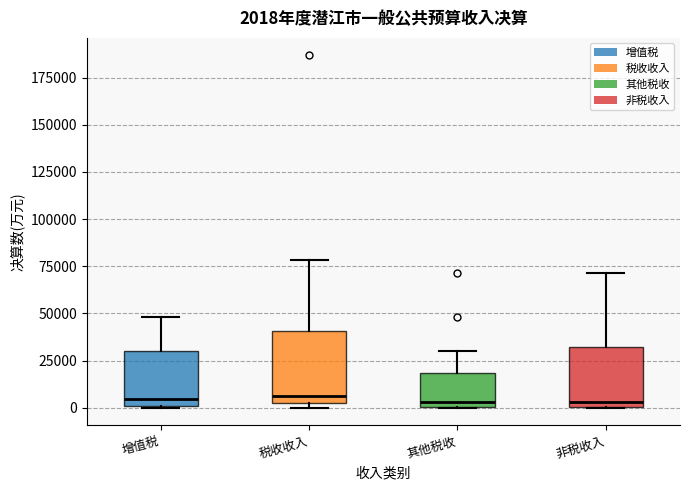

Which box is the tallest, from its lower edge to its upper edge?

税收收入